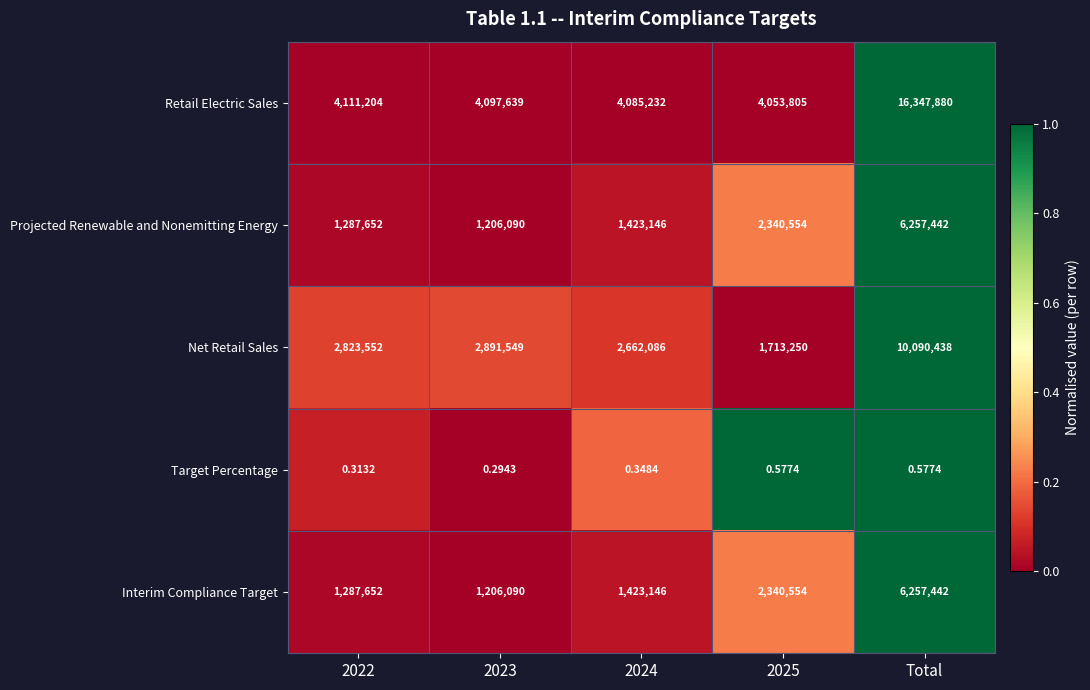

How many distinct data groups are displayed?

5